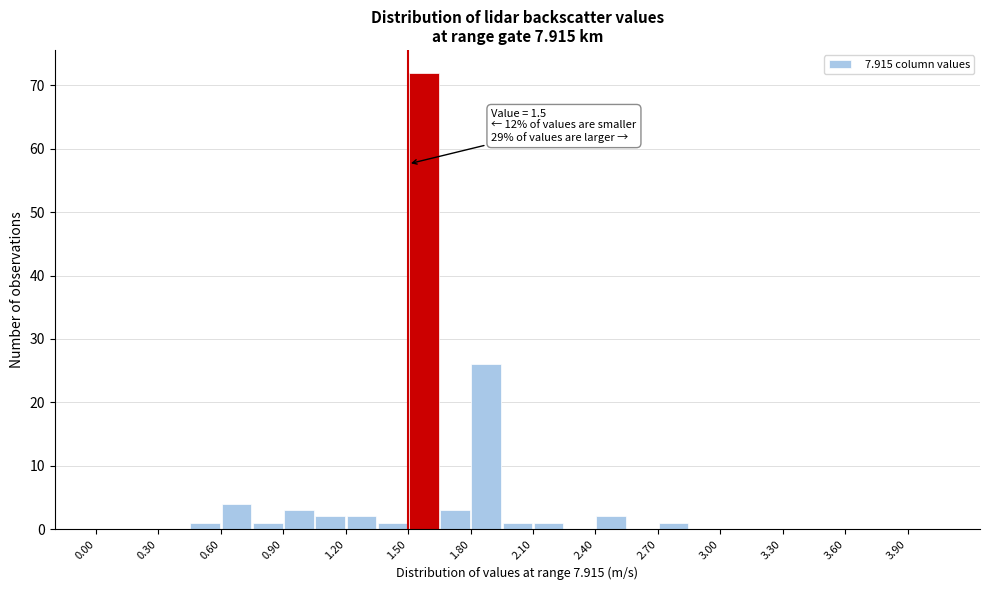

Read against the x-axis, roughly where is the centre of the tallest bar?

1.60